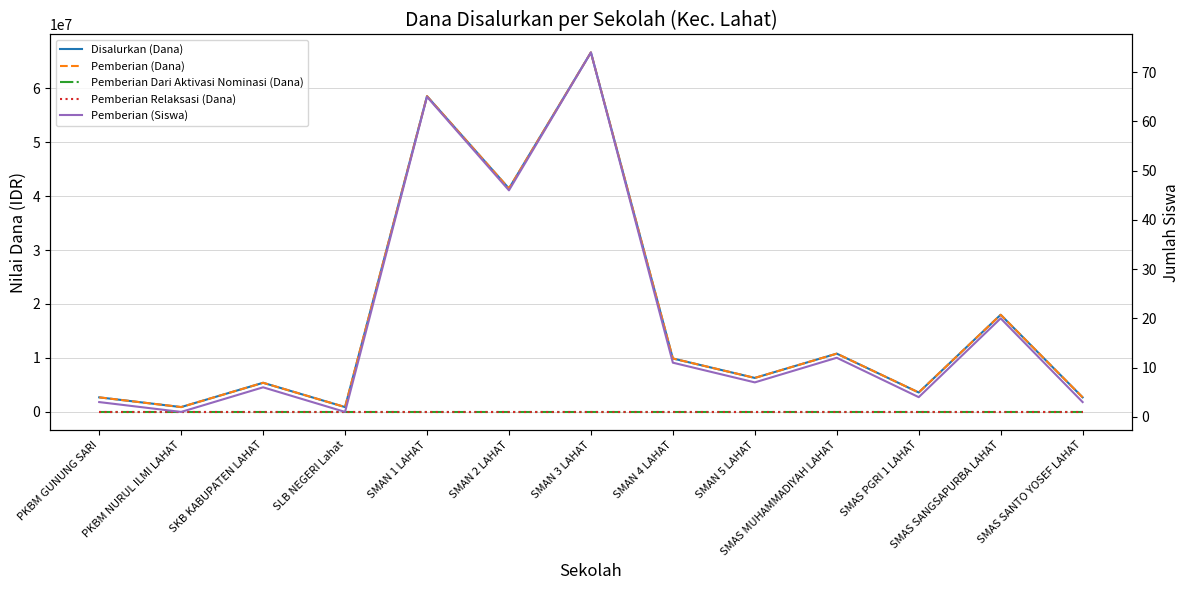

Which series changed the most between SKB KABUPATEN LAHAT and SMAN 3 LAHAT?

Disalurkan (Dana)